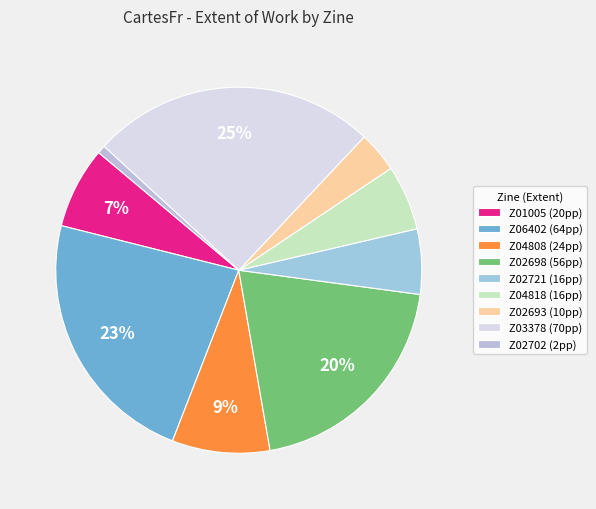

How many slices are in this pie chart?

9